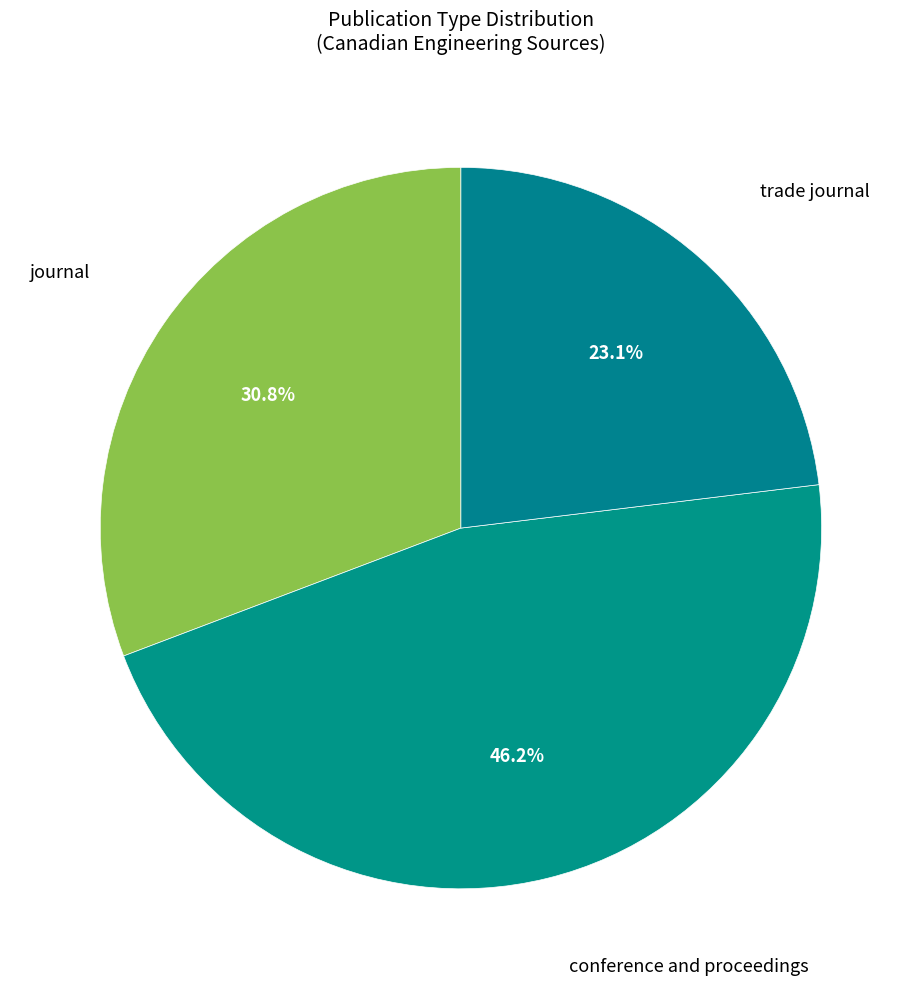

How many segments does this pie chart have?

3